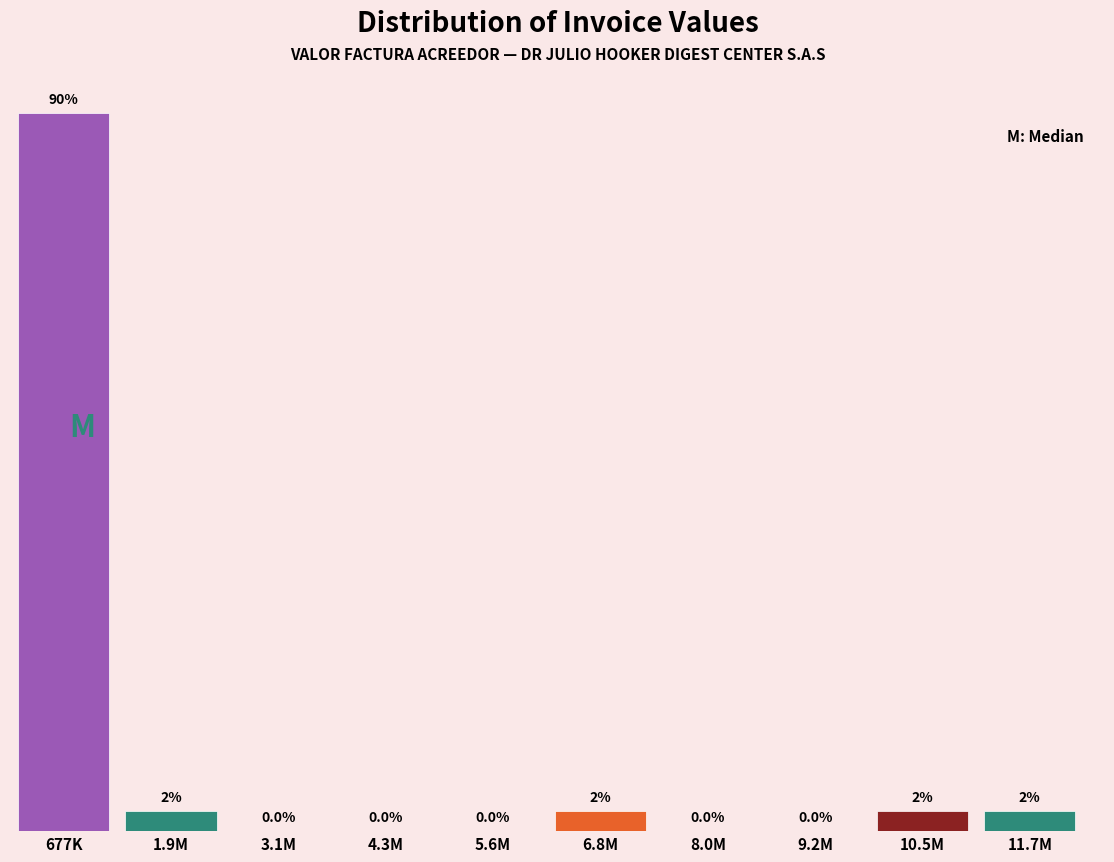

Between 6.8M and 8.0M, which is larger?

6.8M